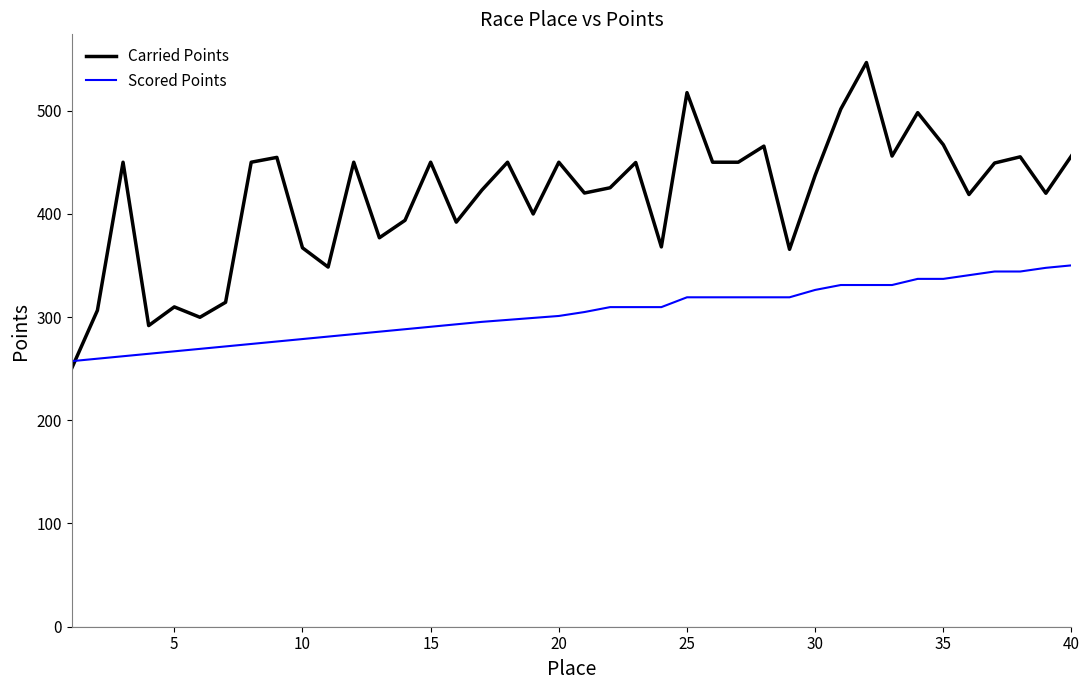

Which series has the widest spread of values?

Carried Points